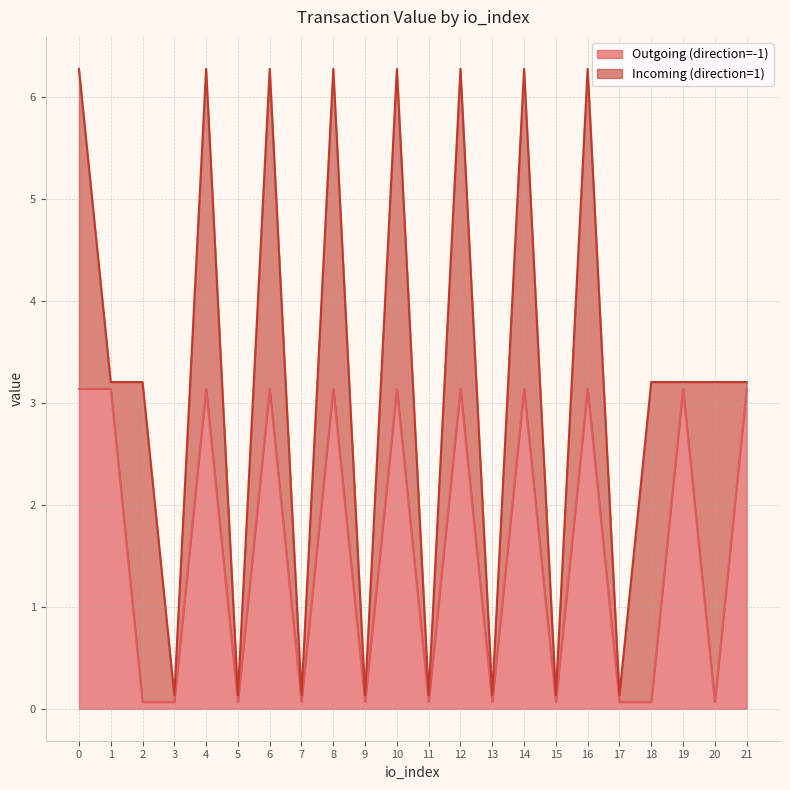

What is the difference between the second highest and minimum values?

3.1